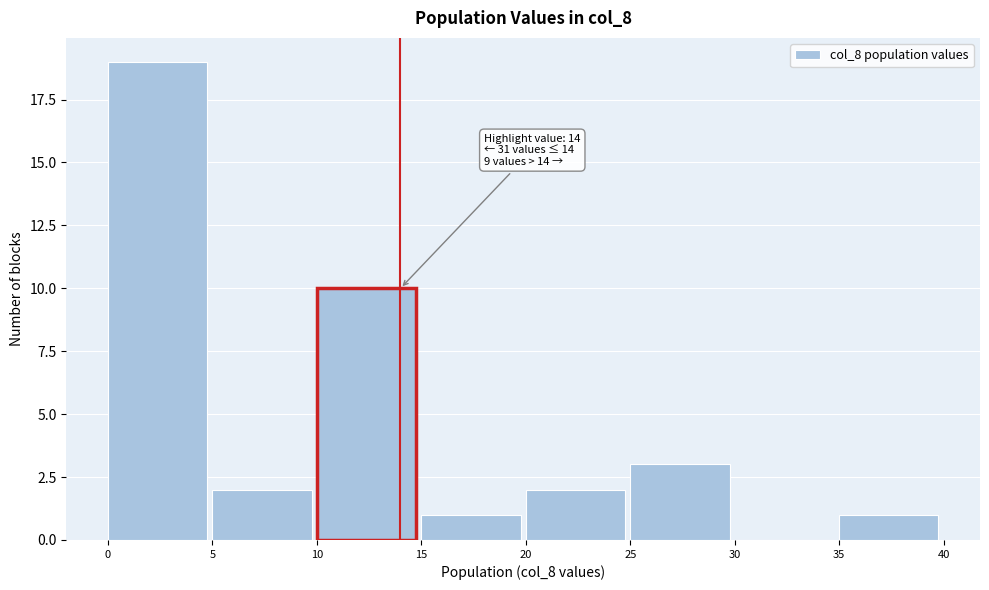

Which range on the x-axis has the tallest bar?

0 to 5